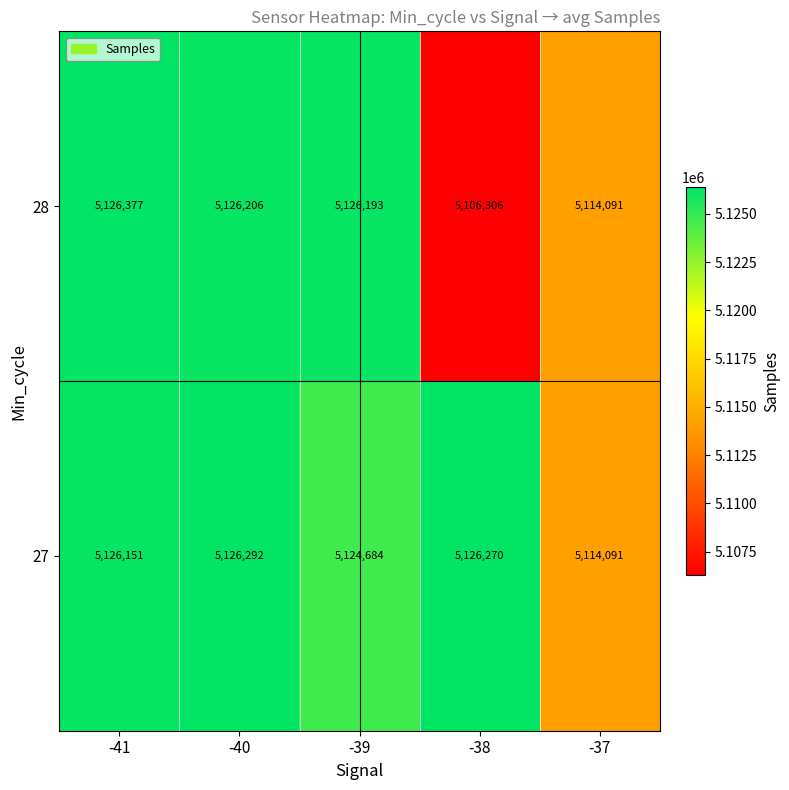

Which category has the highest value across all series?

-41